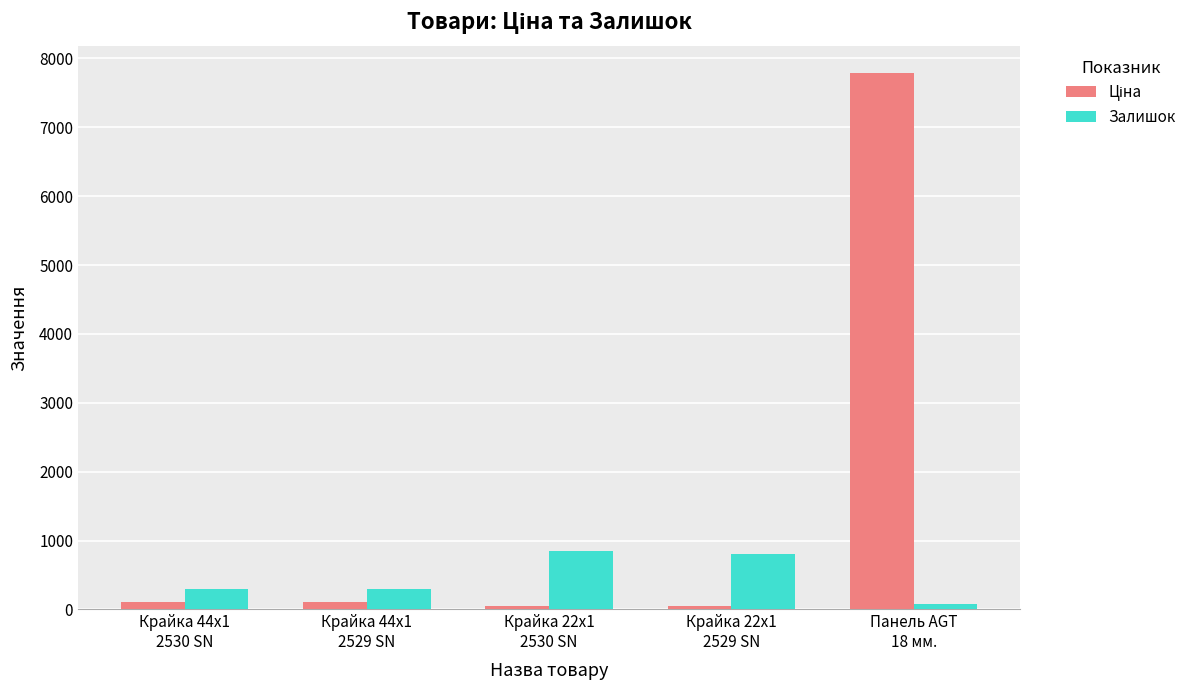

What is the difference between the maximum and second lowest values in the Залишок series?

545.0